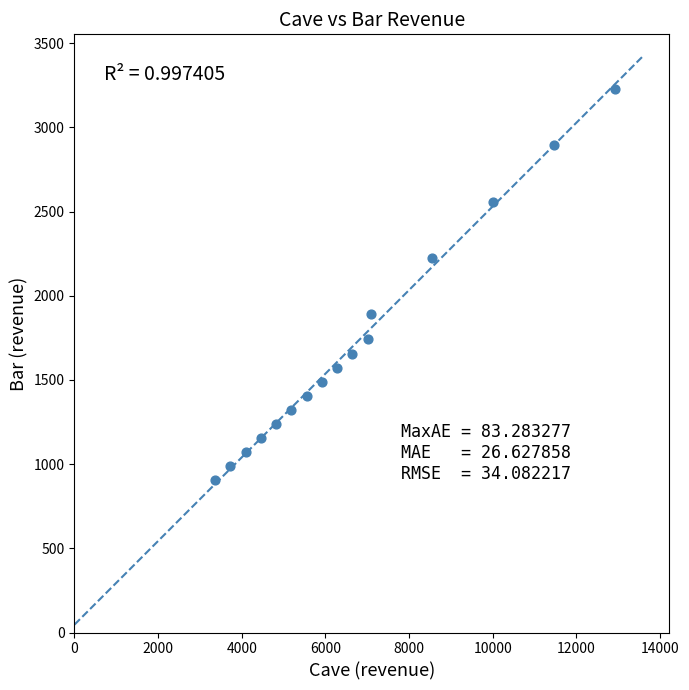

What is the range of Y values (max minus min)?

2326.9